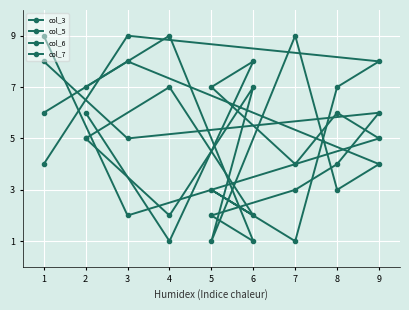

Which series has the largest total across all categories?

col_6